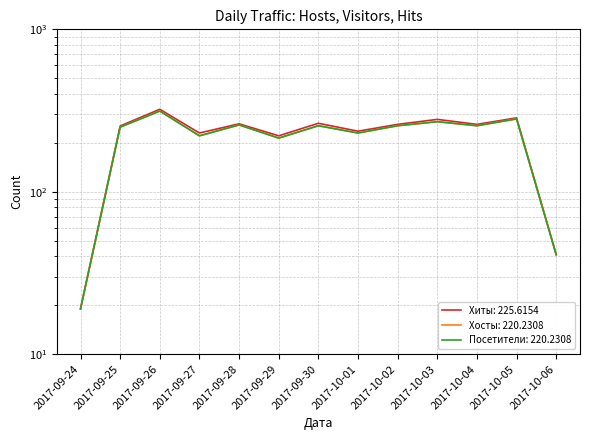

How many data points in Хиты are above 260?

5